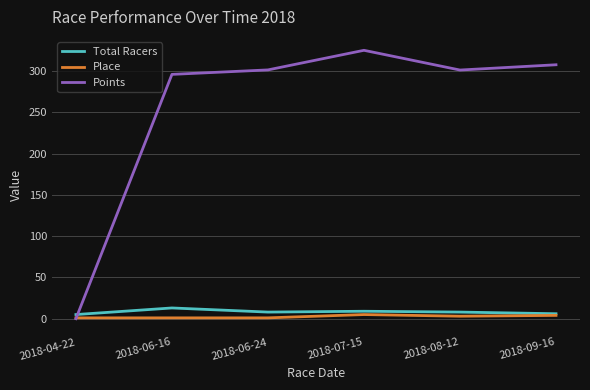

At which label does Points reach its minimum?

2018-04-22